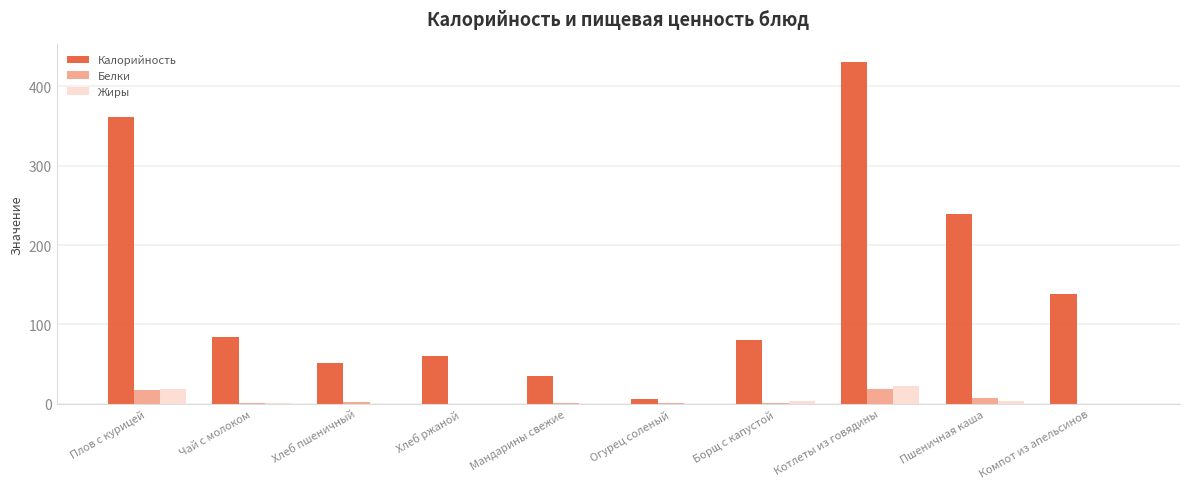

Does the chart contain stacked bars?

No